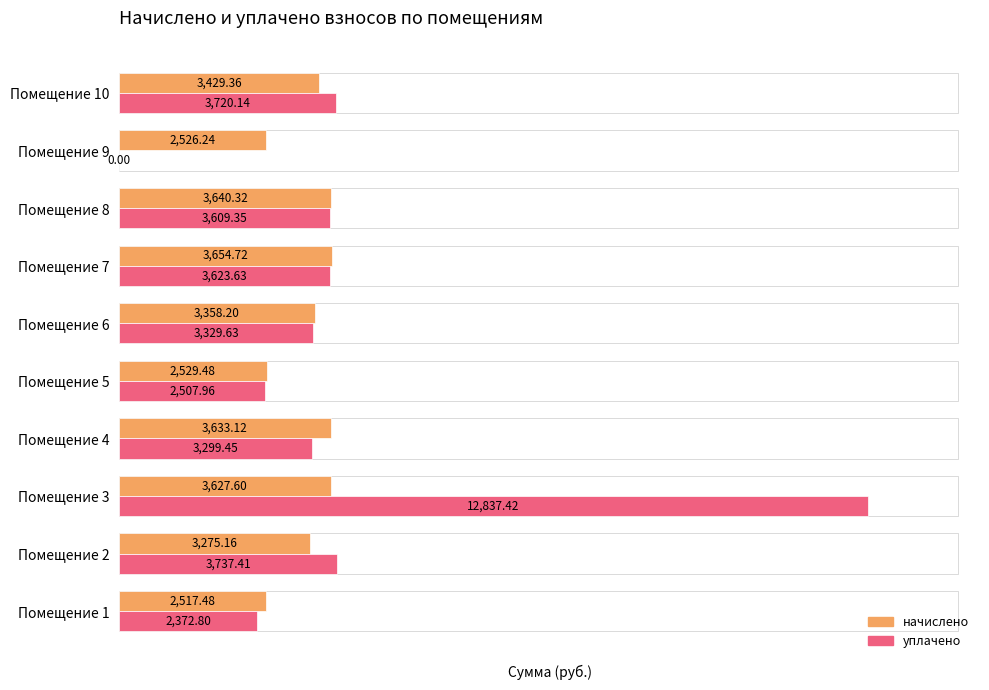

How many values in уплачено are above zero?

9